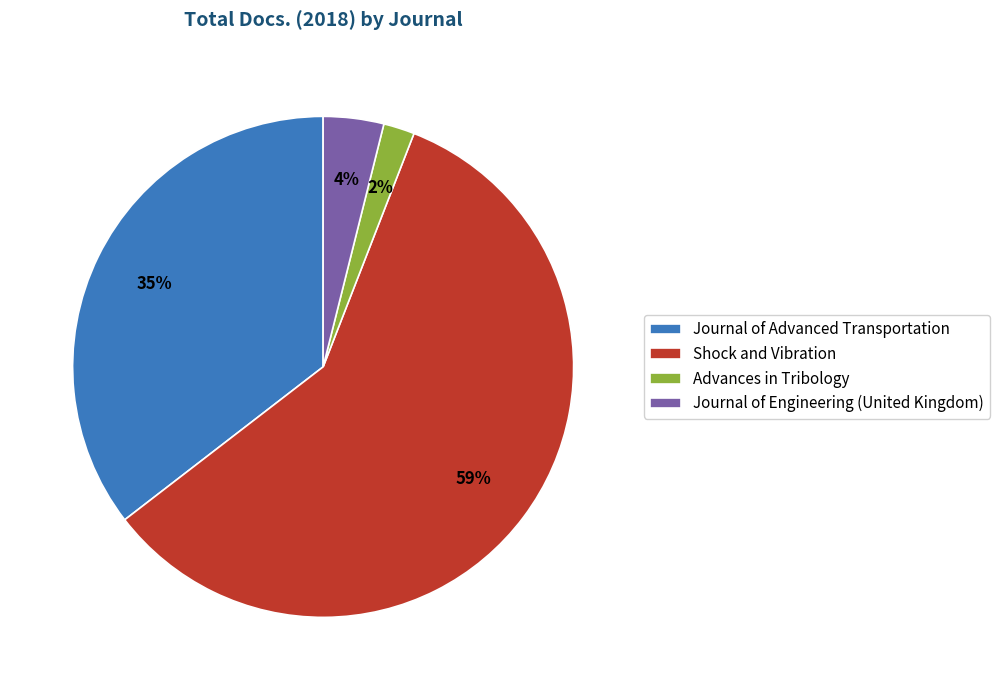

How many slices are in this pie chart?

4